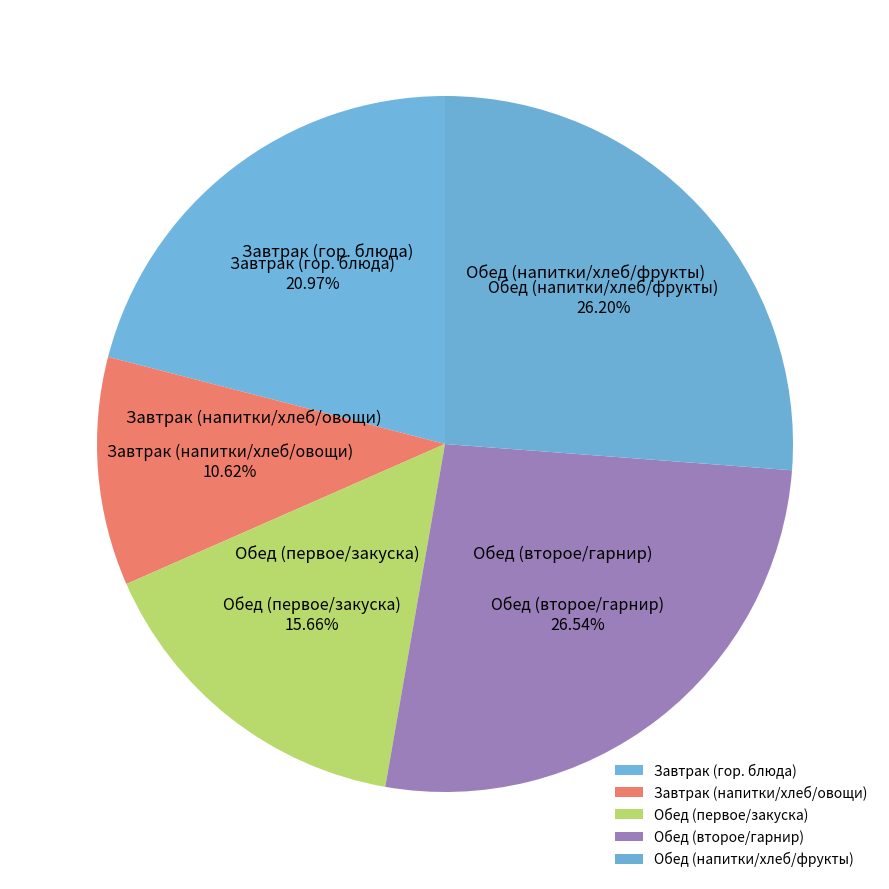

Combined, do Завтрак (гор. блюда) and Обед (первое/закуска) account for over 50%?

No